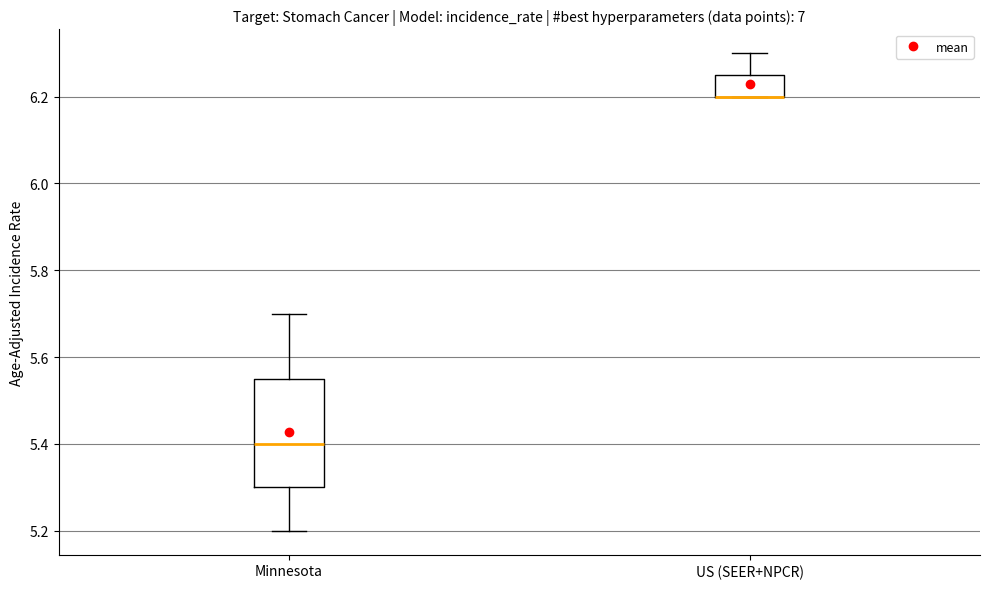

Comparing the boxes themselves (not the whiskers), which one is the tallest?

Minnesota